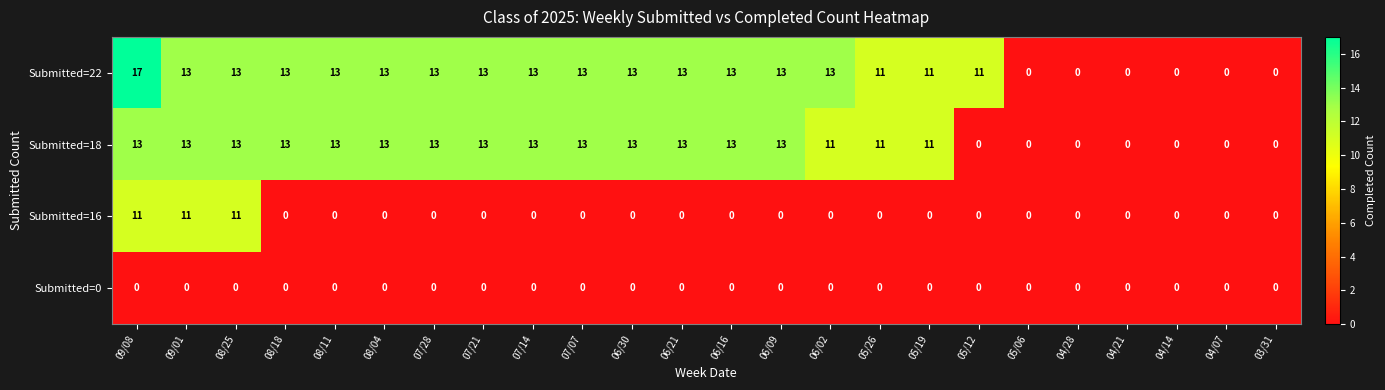

The value of Submitted=22 at 06/09 is 4. True or false?

False